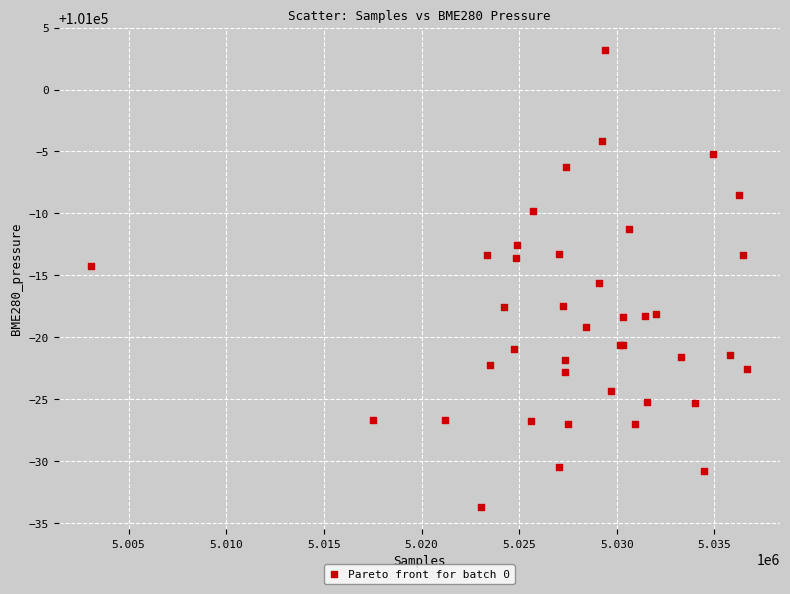

What Y value in the scatter plot is closest to 100984?

100984.4